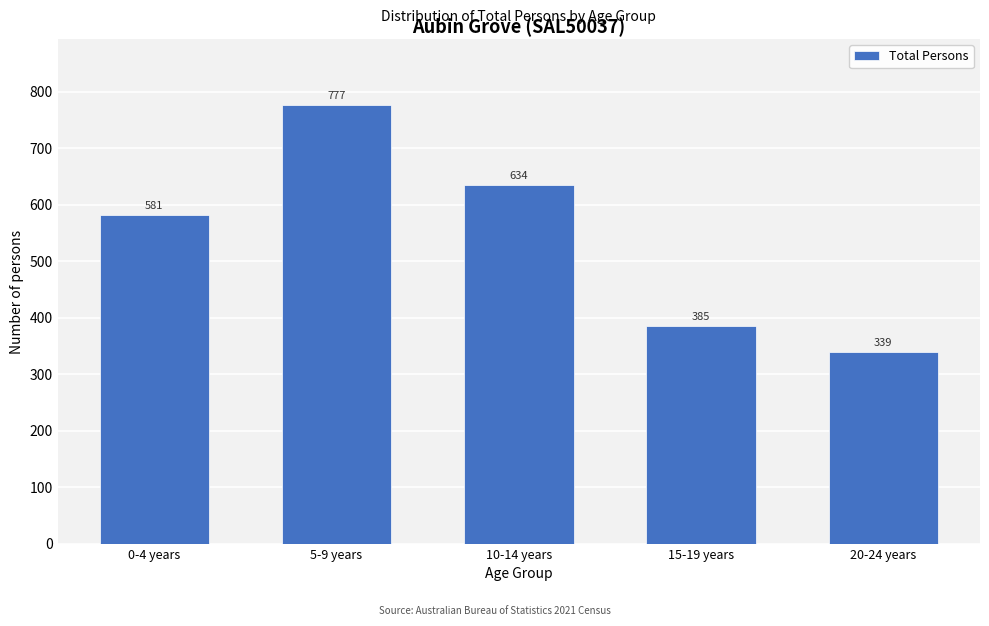

Reading right to left, what are all the values shown in this chart?

20-24 years=339	15-19 years=385	10-14 years=634	5-9 years=777	0-4 years=581